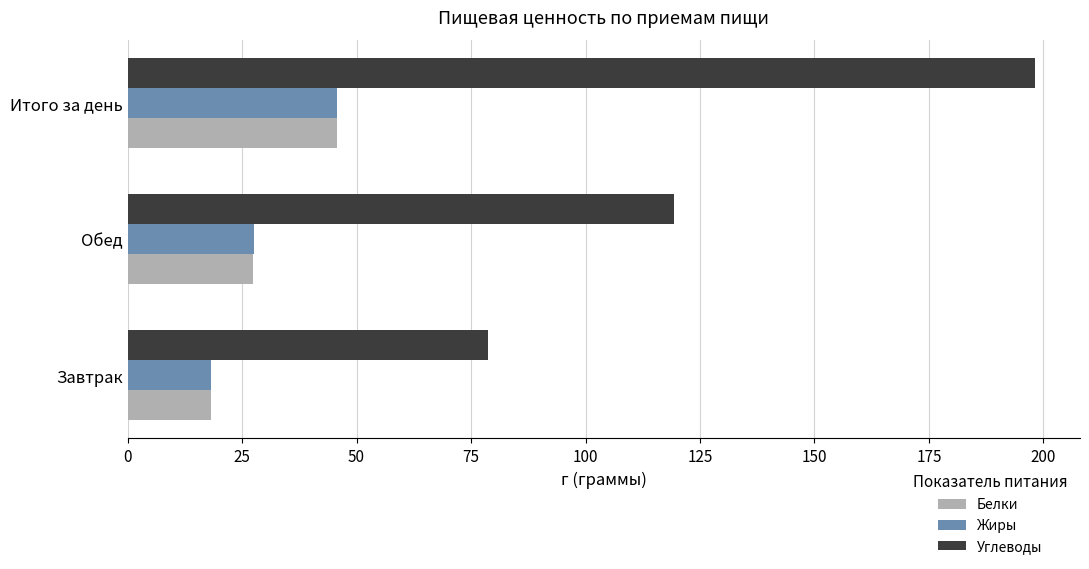

Where is Углеводы nearest to the value 138?

Обед